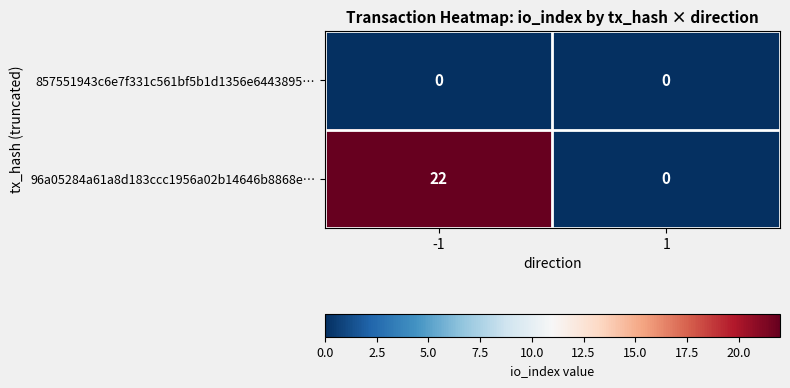

Rank the series by their maximum value, from lowest to highest.

857551943c6e7f331c561bf5b1d1356e6443895…, 96a05284a61a8d183ccc1956a02b14646b8868e…